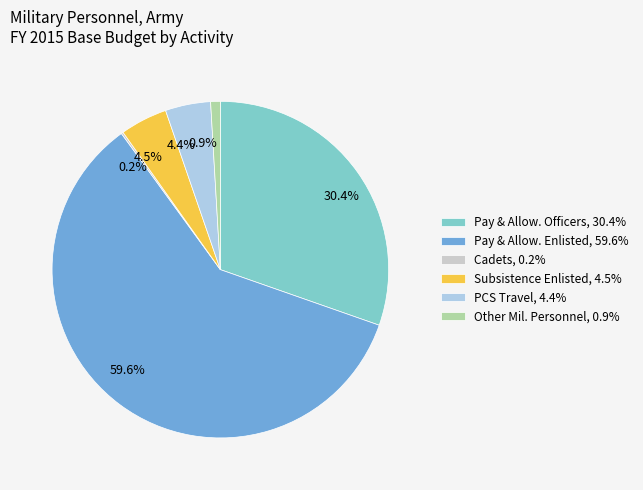

Combined, what portion of the pie is 30.4% and 0.9%?

31.3%